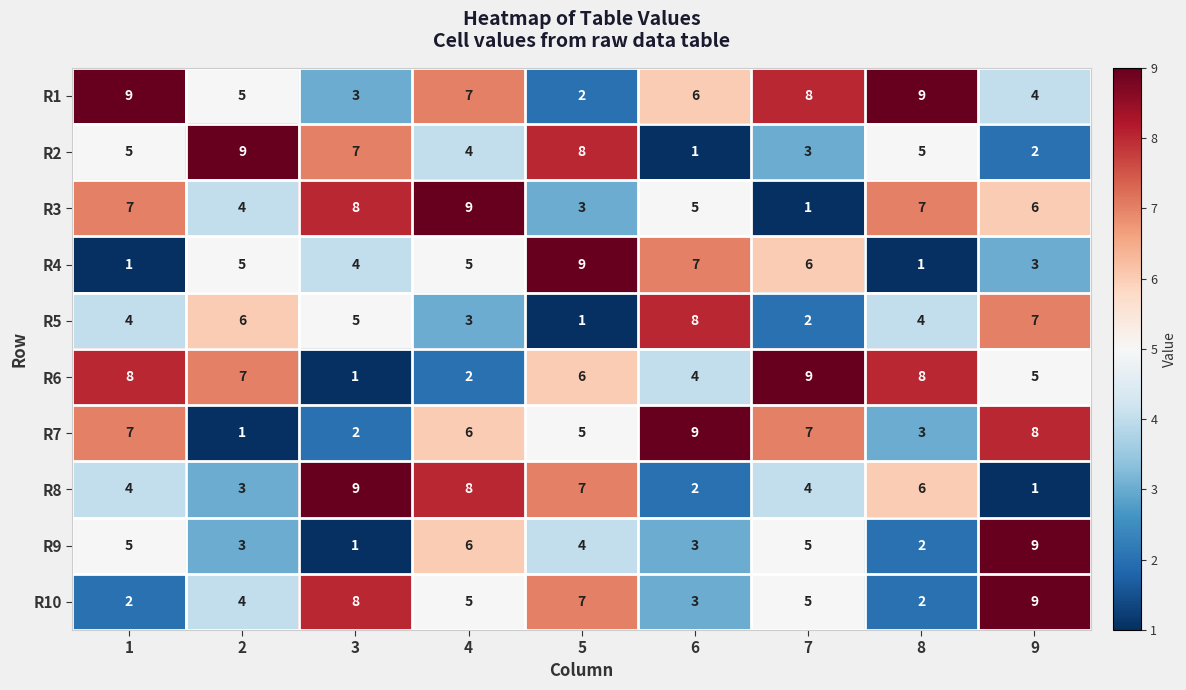

What value does the R7 series have at 1?

7